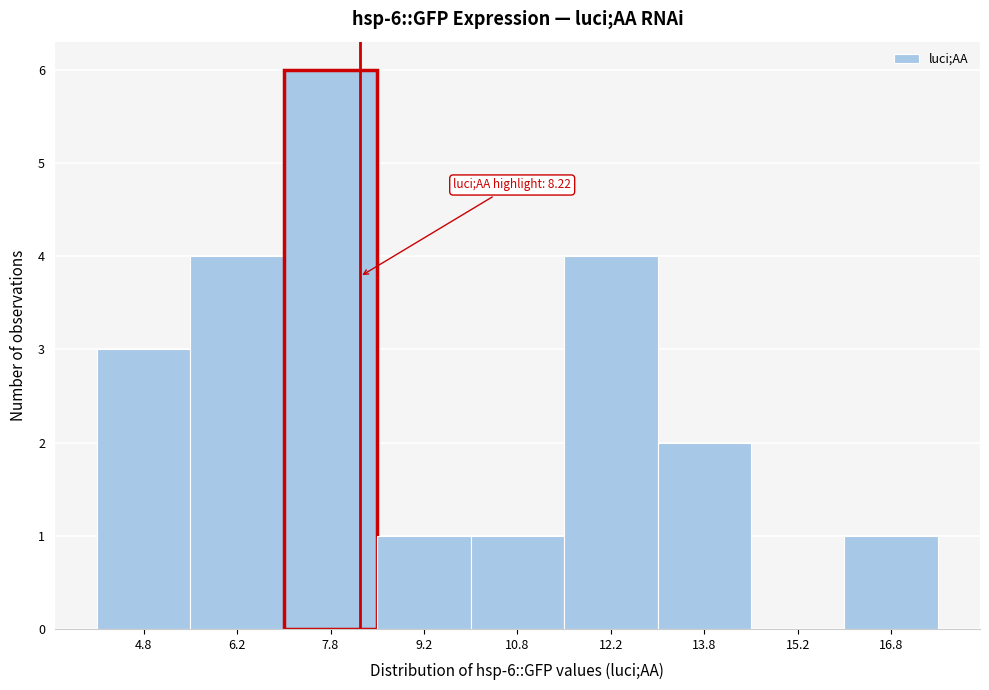

Which range on the x-axis has the tallest bar?

7.0 to 8.5